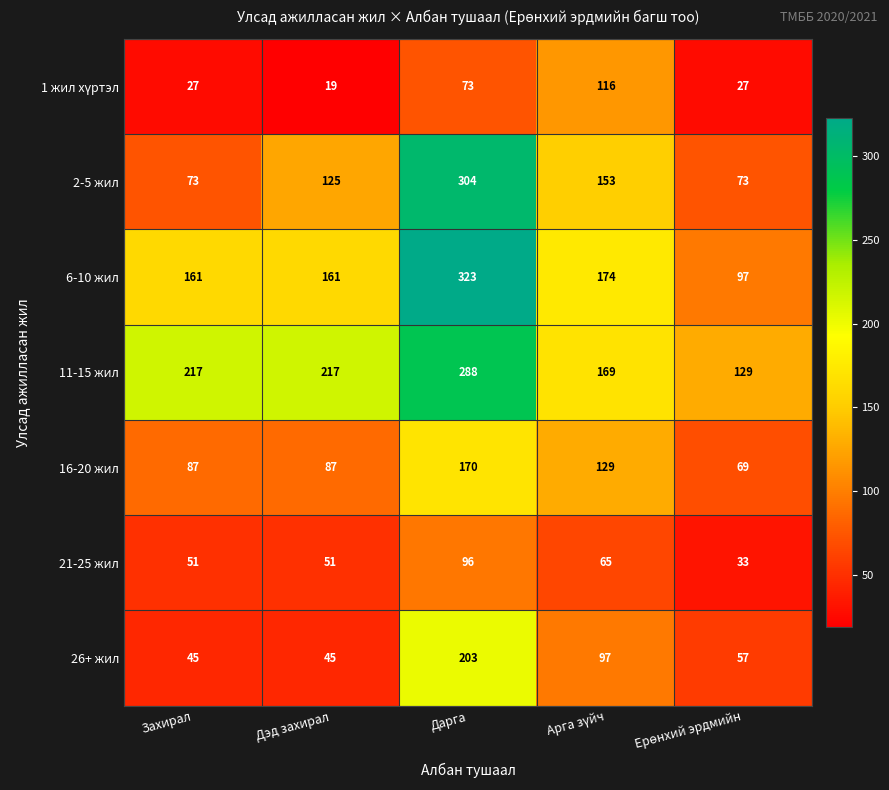

Which series has the largest range (max minus min)?

2-5 жил